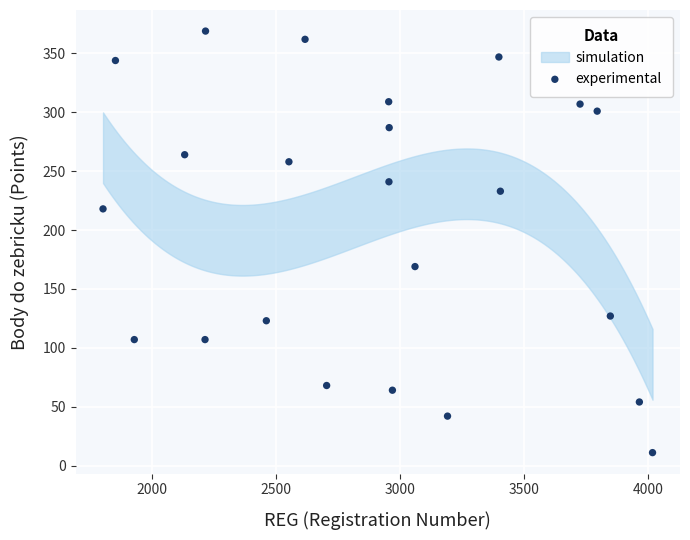

What Y value in the scatter plot is closest to 190?

169